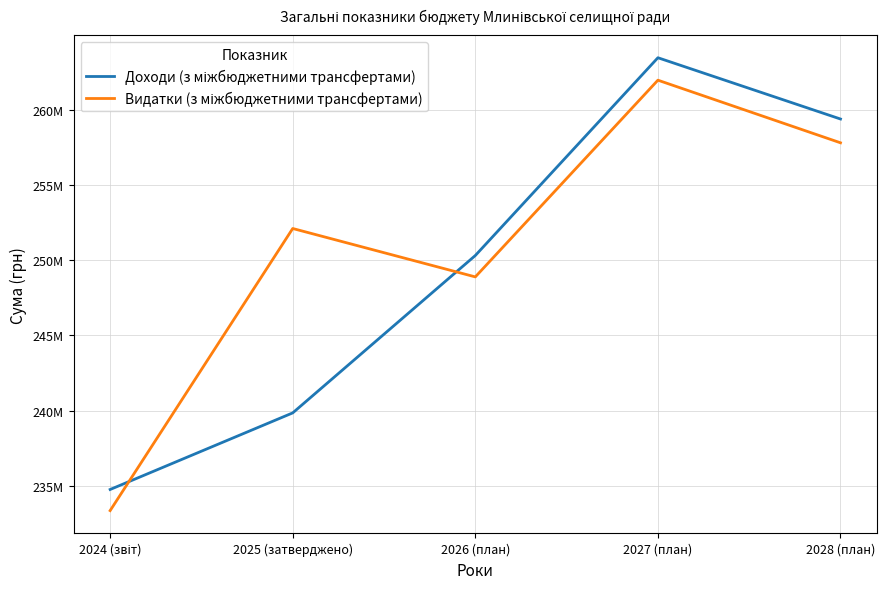

Reading left to right, list all the values displayed in this chart.

Доходи (з міжбюджетними трансфертами): 234775515	239860922	250308310	263436660	259368750
Видатки (з міжбюджетними трансфертами): 233373982	252100610	248888310	261946660	257789750